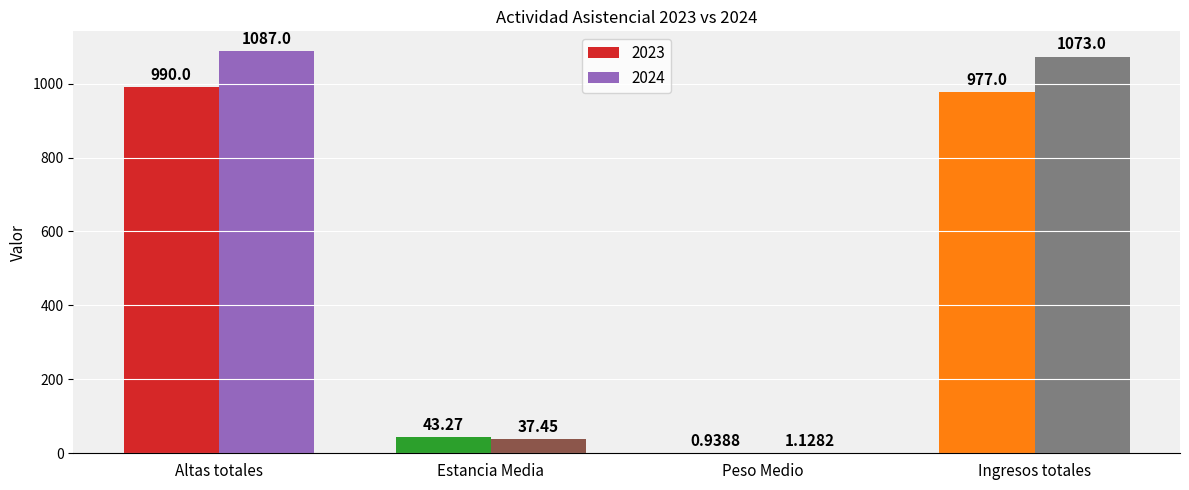

Which series has the largest range (max minus min)?

2024